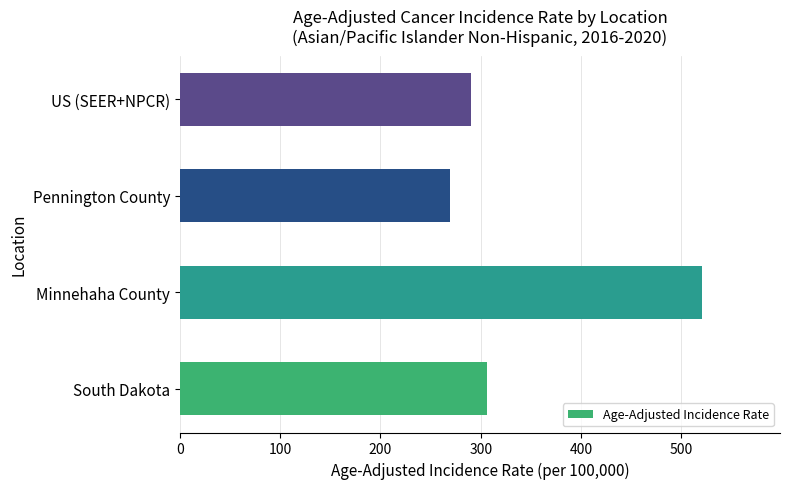

Which label corresponds to the smallest value in the chart?

Pennington County